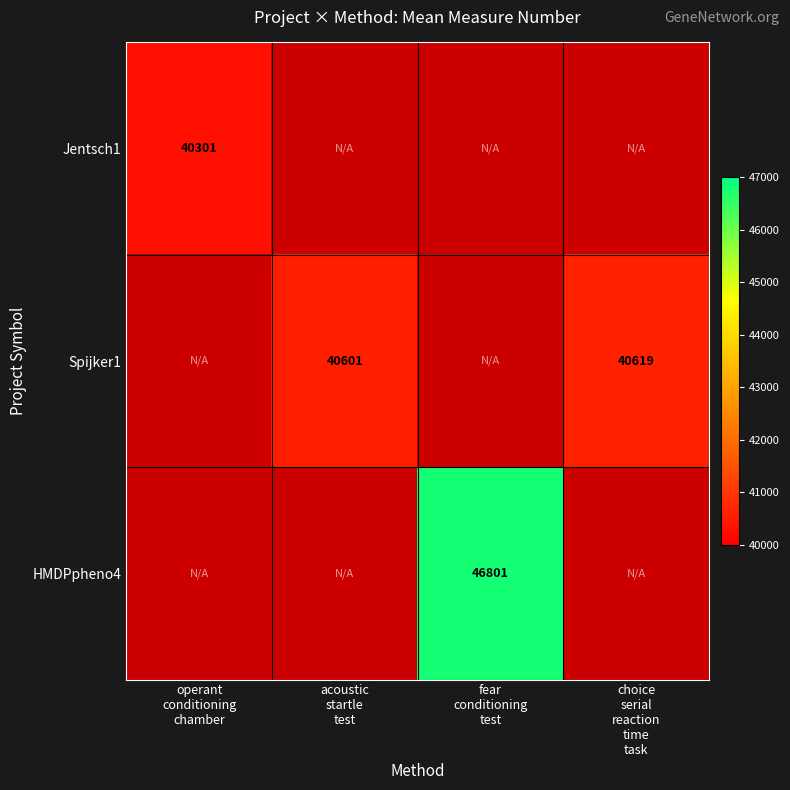

What is the smallest value displayed?

40301.0